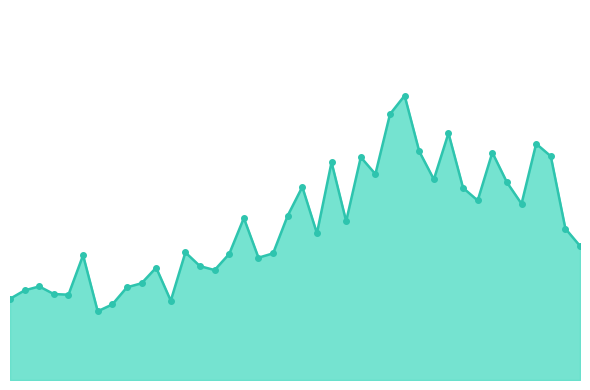

Reading left to right, what are all the values shown in this chart?

7.7	8.5	8.8	8.1	8.1	11.8	6.5	7.2	8.8	9.2	10.6	7.5	12.1	10.8	10.4	11.9	15.3	11.6	12.0	15.6	18.3	13.9	20.6	15.0	21.1	19.5	25.1	26.9	21.6	19.0	23.4	18.2	17.0	21.5	18.7	16.7	22.4	21.2	14.3	12.7